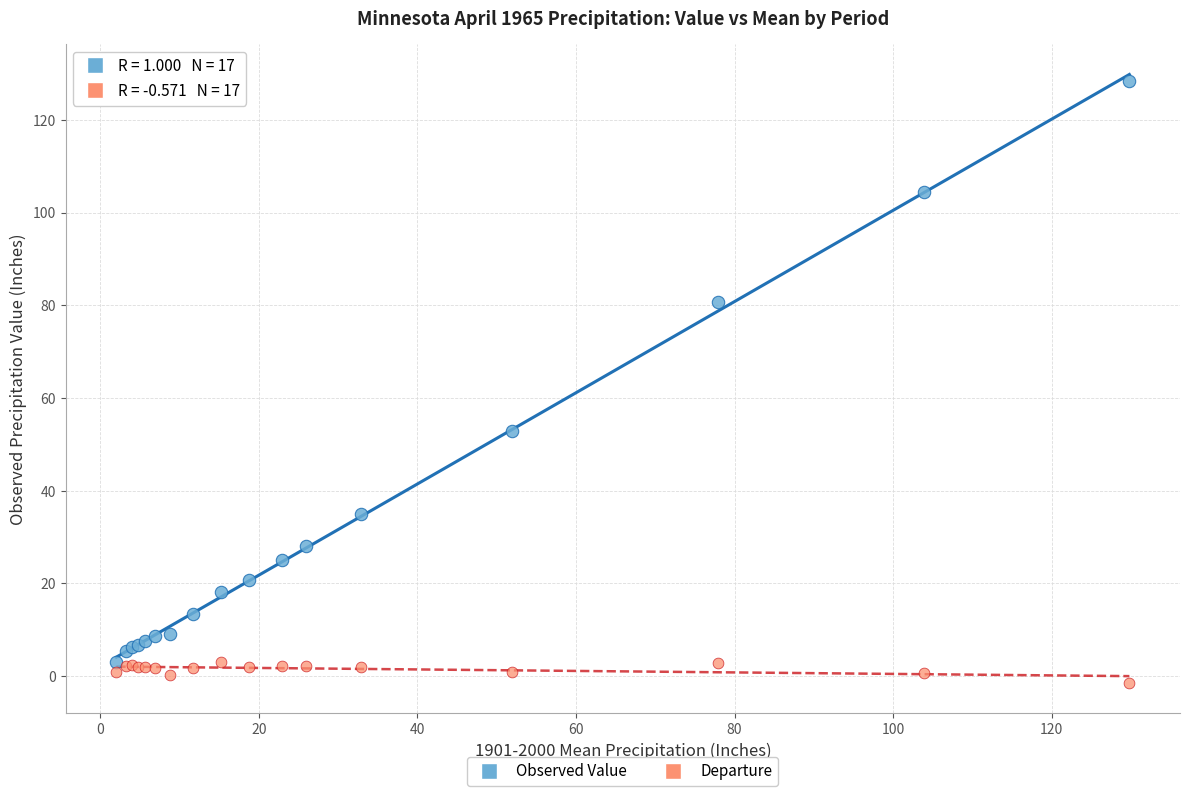

Across all series, what Y value is closest to 63?

52.8